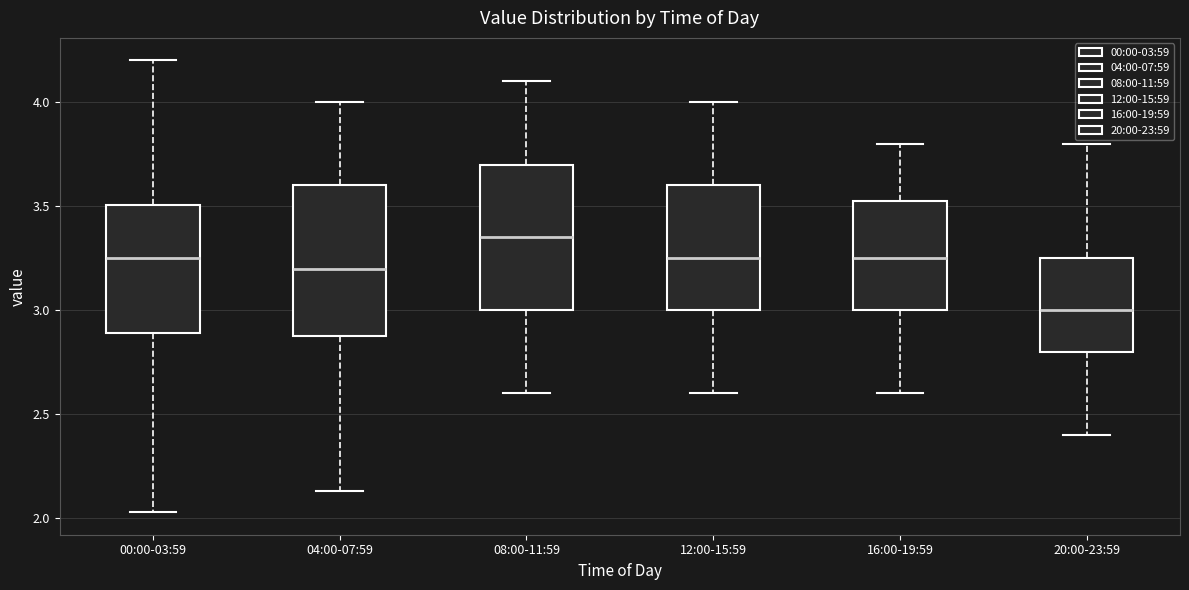

Reading left to right, transcribe this box plot: for each box, give where its median line is, the range the box spans, and where its two whiskers end, as read against the y-axis. The values are not printed on the chart, so give them approximately, as read against the axis.

00:00-03:59: median 3.25, box 2.90 to 3.50, whiskers 2.05 to 4.20
04:00-07:59: median 3.20, box 2.90 to 3.60, whiskers 2.15 to 4.00
08:00-11:59: median 3.35, box 3.00 to 3.70, whiskers 2.60 to 4.10
12:00-15:59: median 3.25, box 3.00 to 3.60, whiskers 2.60 to 4.00
16:00-19:59: median 3.25, box 3.00 to 3.55, whiskers 2.60 to 3.80
20:00-23:59: median 3.00, box 2.80 to 3.25, whiskers 2.40 to 3.80